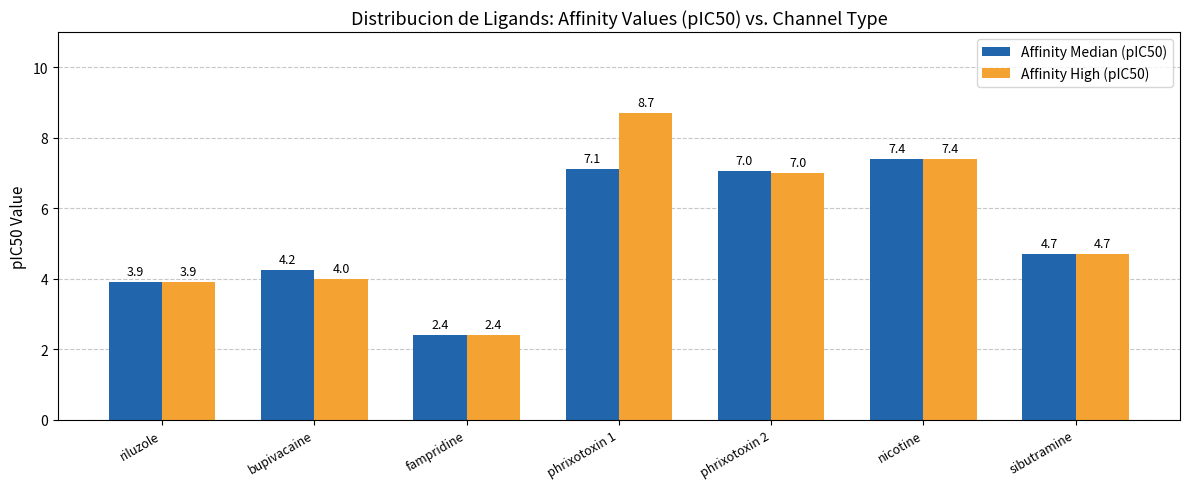

What is the maximum value shown in the chart?

8.7